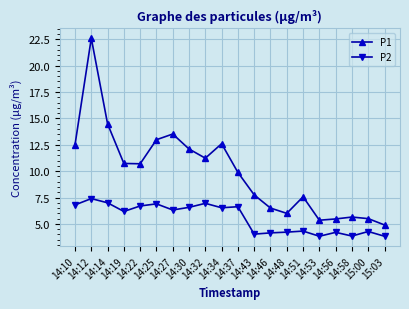

True or false: P2 and P1 intersect in this chart.

False